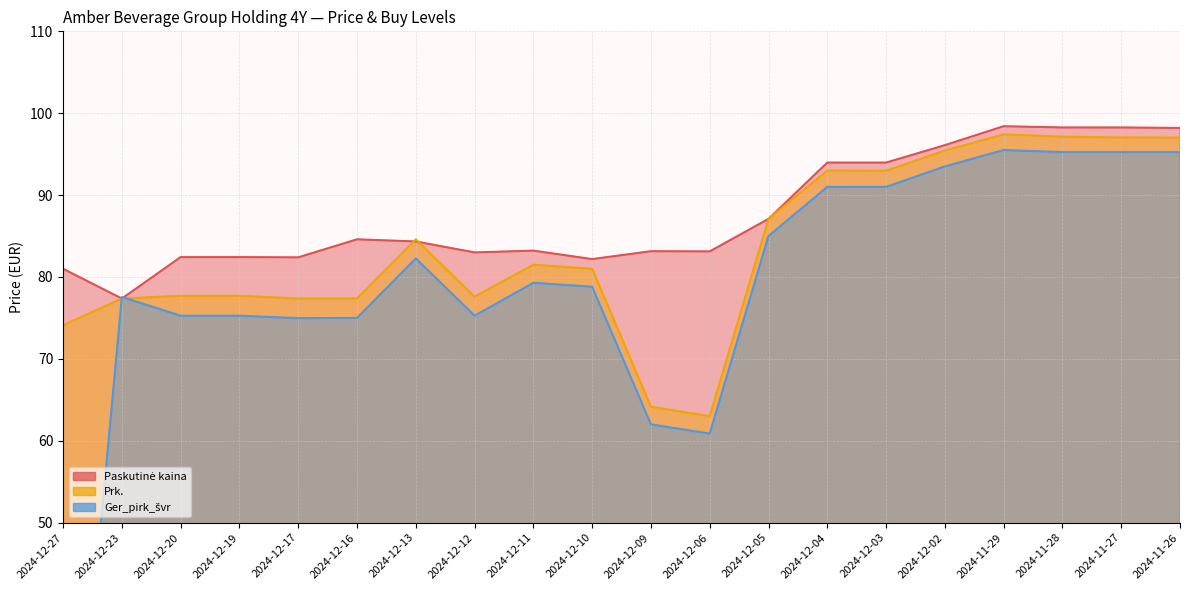

What is the maximum value for Ger_pirk_švr?

95.5